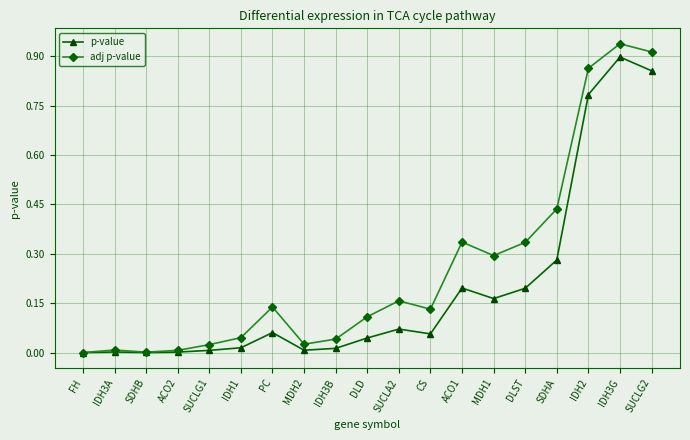

The value of adj p-value at SUCLG2 is 0.9. True or false?

True